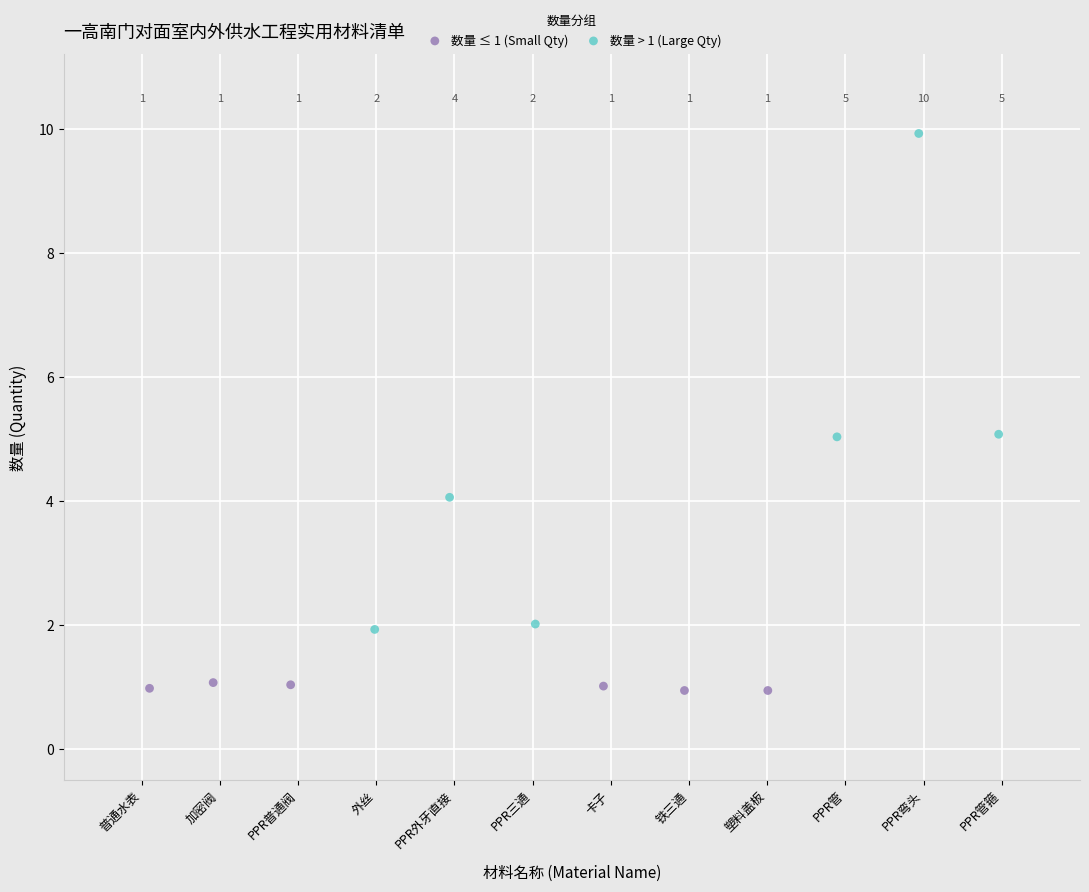

Which series contains the lowest Y value?

数量 ≤ 1 (Small Qty)